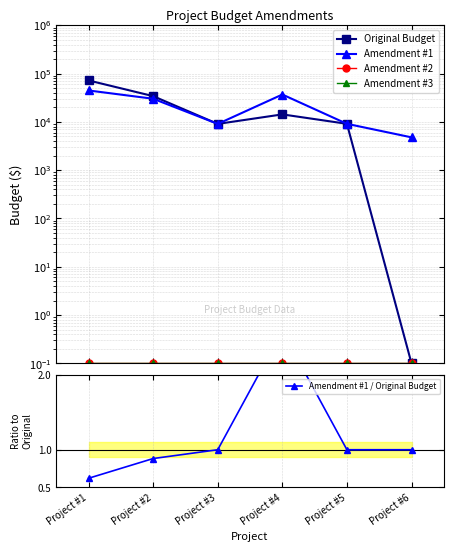

True or false: Amendment #2 and Original Budget cross at least once.

False